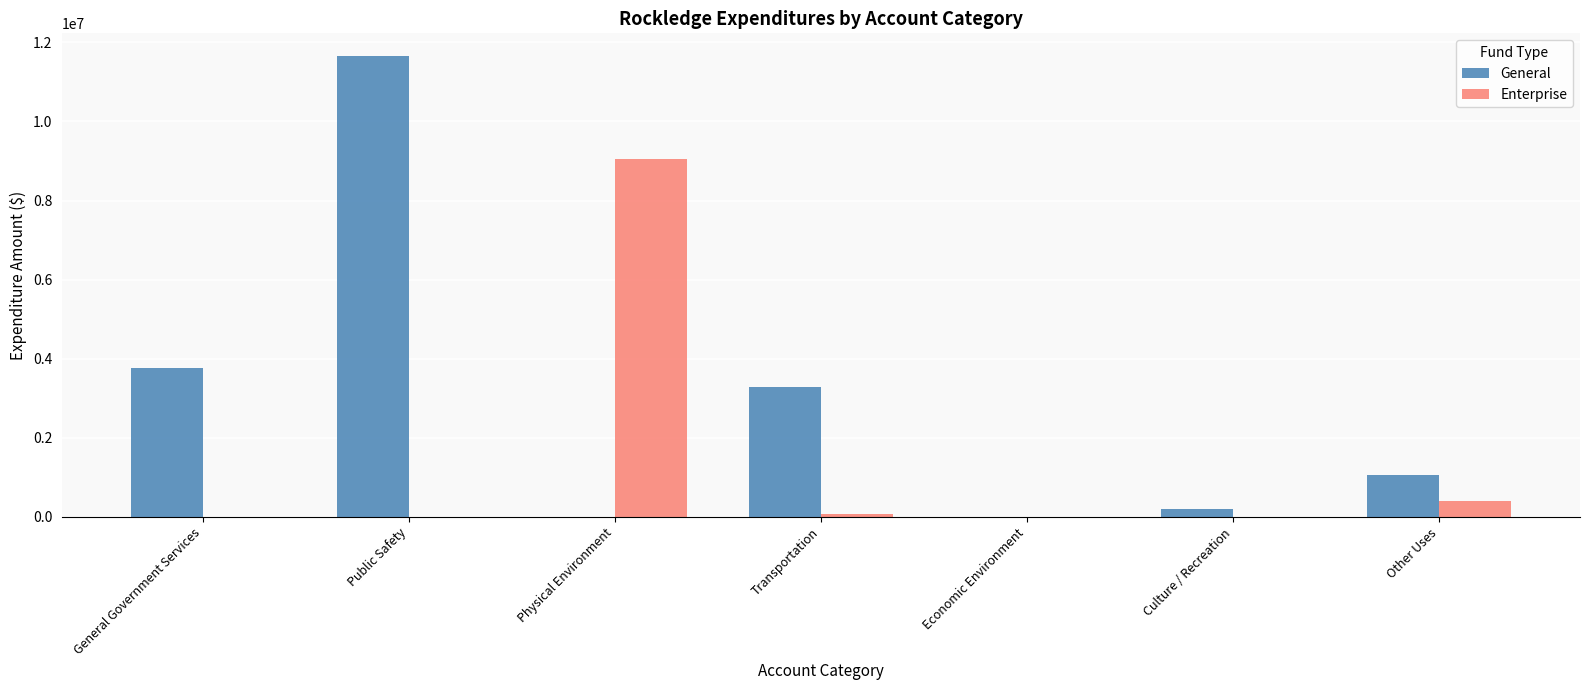

What is the sum of all Enterprise values?

9505013